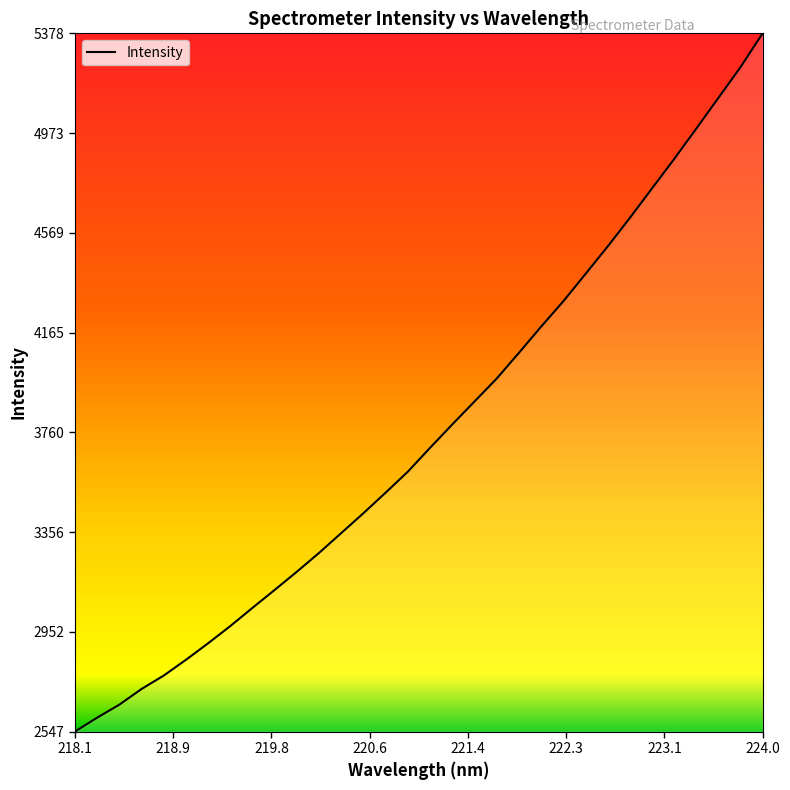

What is the difference between the maximum and minimum values?

2830.1